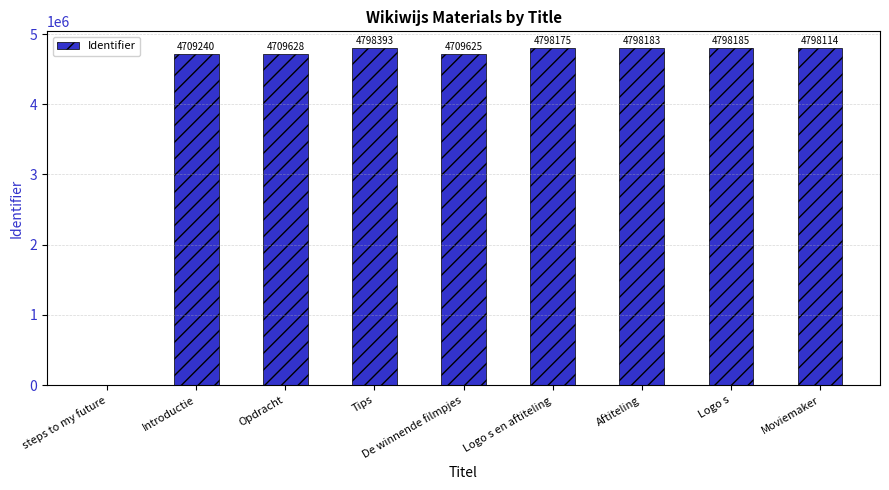

At which label is the value closest to 2399196?

Introductie